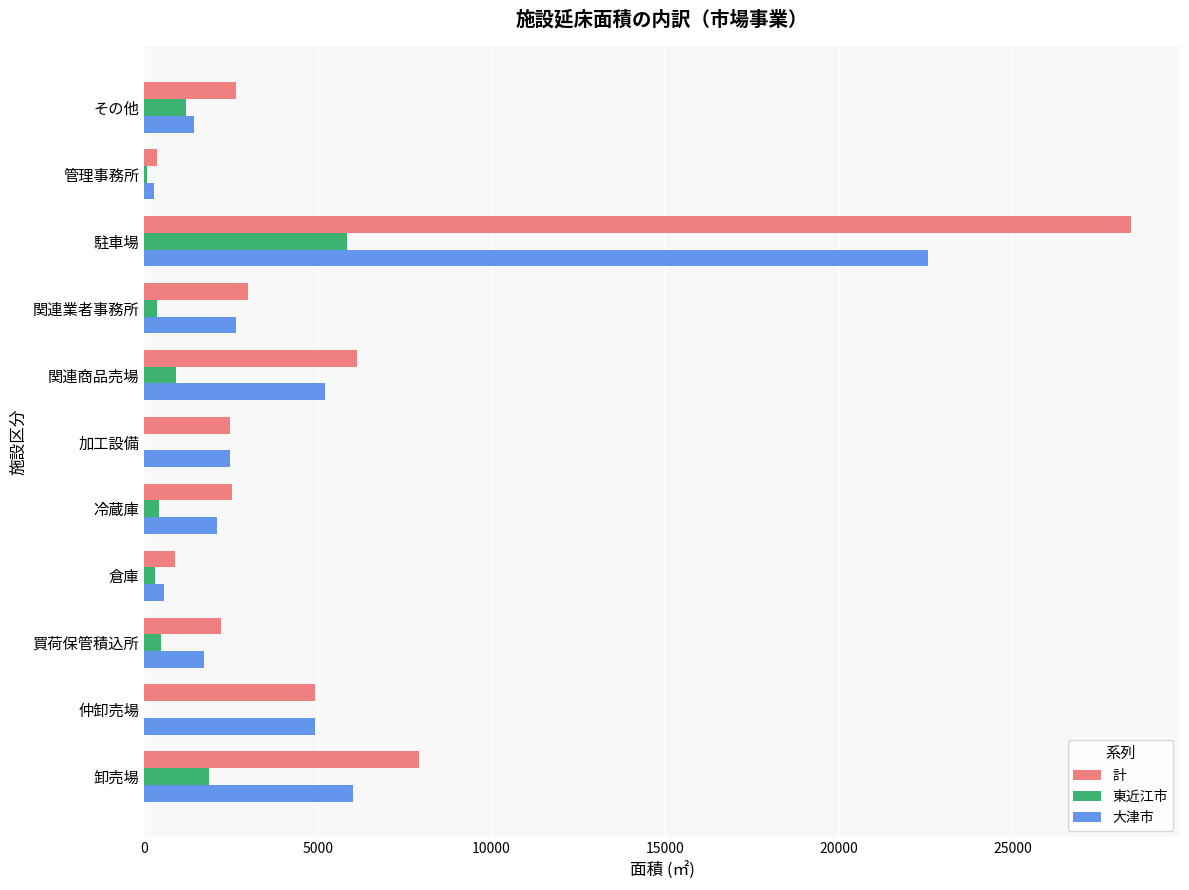

Which label corresponds to the largest value in the chart?

駐車場